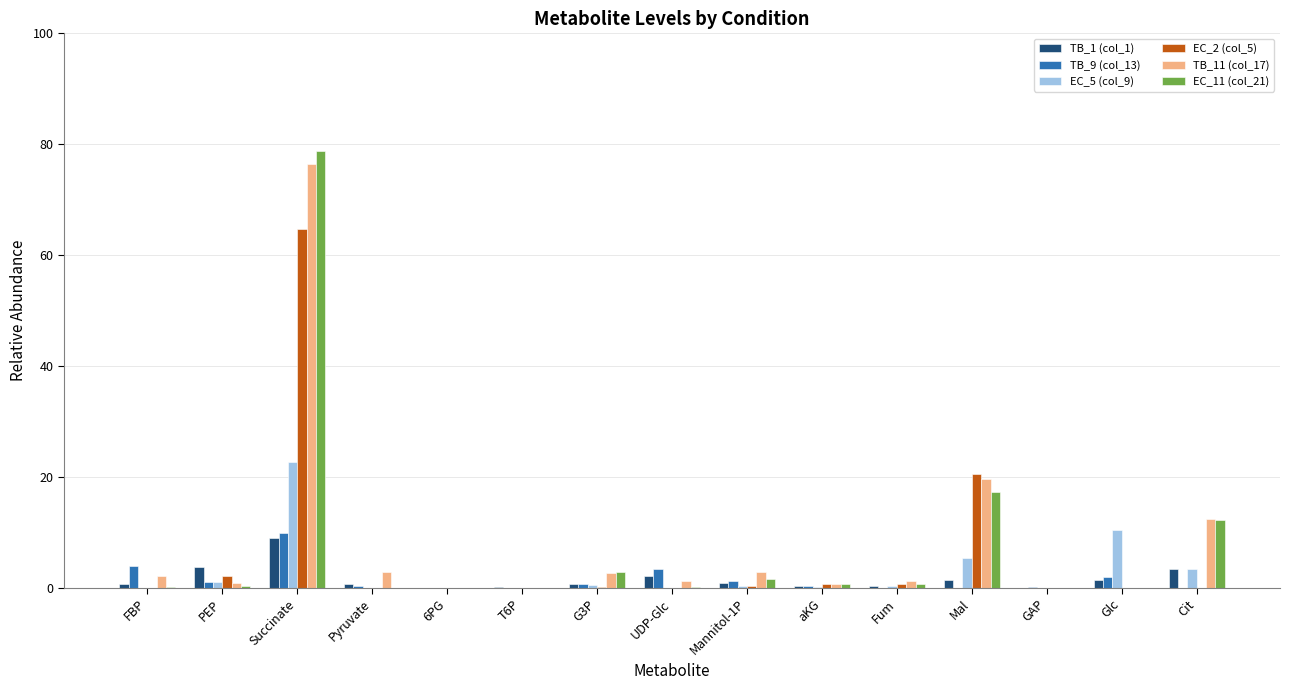

What is the maximum value for TB_1 (col_1)?

8.9